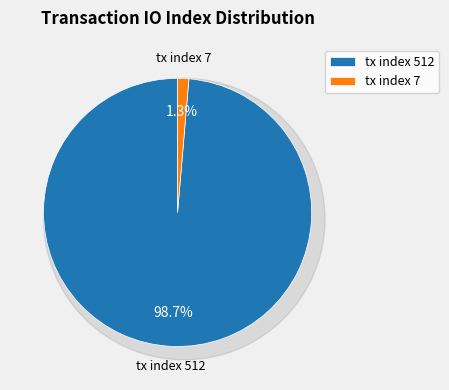

Count the number of slices in the pie.

2